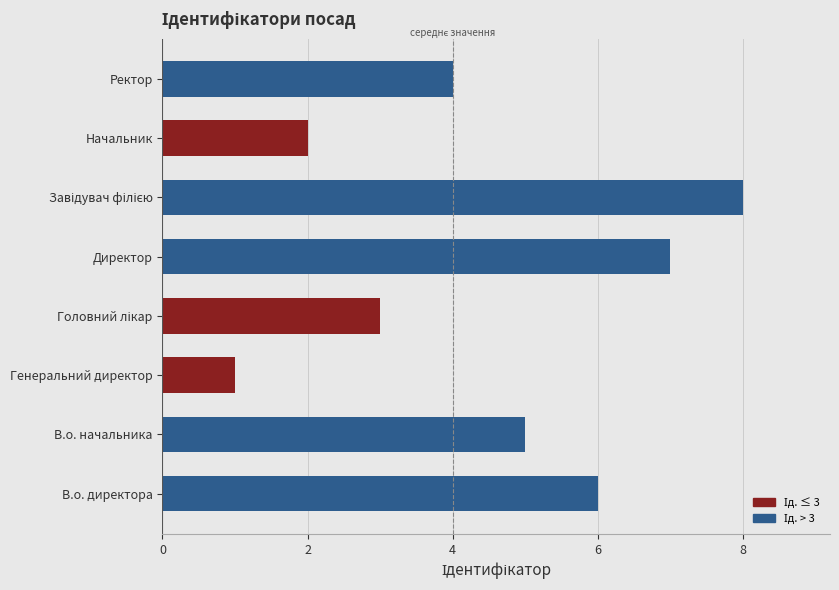

Reading bottom to top, list all the values displayed in this chart.

6	5	1	3	7	8	2	4